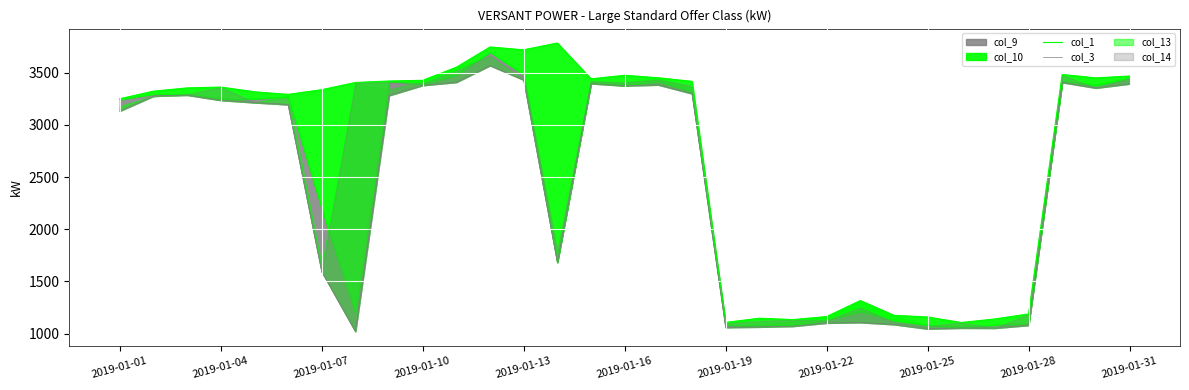

Rank the series at 22 from highest to lowest value.

col_1, col_3